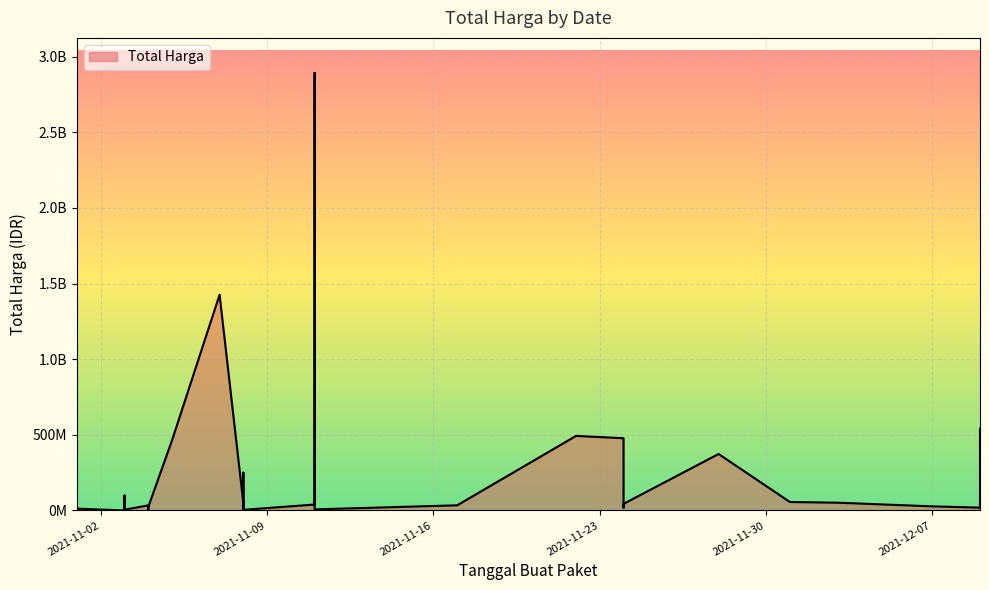

List the labels in order of value, smallest first.

2021-11-03, 2021-11-03, 2021-11-03, 2021-11-01, 2021-11-04, 2021-11-03, 2021-11-08, 2021-11-03, 2021-11-03, 2021-11-11, 2021-11-03, 2021-11-08, 2021-11-01, 2021-11-08, 2021-12-09, 2021-11-24, 2021-11-04, 2021-12-07, 2021-11-04, 2021-11-04, 2021-11-17, 2021-11-11, 2021-11-24, 2021-11-08, 2021-12-03, 2021-12-01, 2021-11-03, 2021-11-08, 2021-11-28, 2021-11-05, 2021-11-24, 2021-11-22, 2021-12-09, 2021-11-07, 2021-11-11